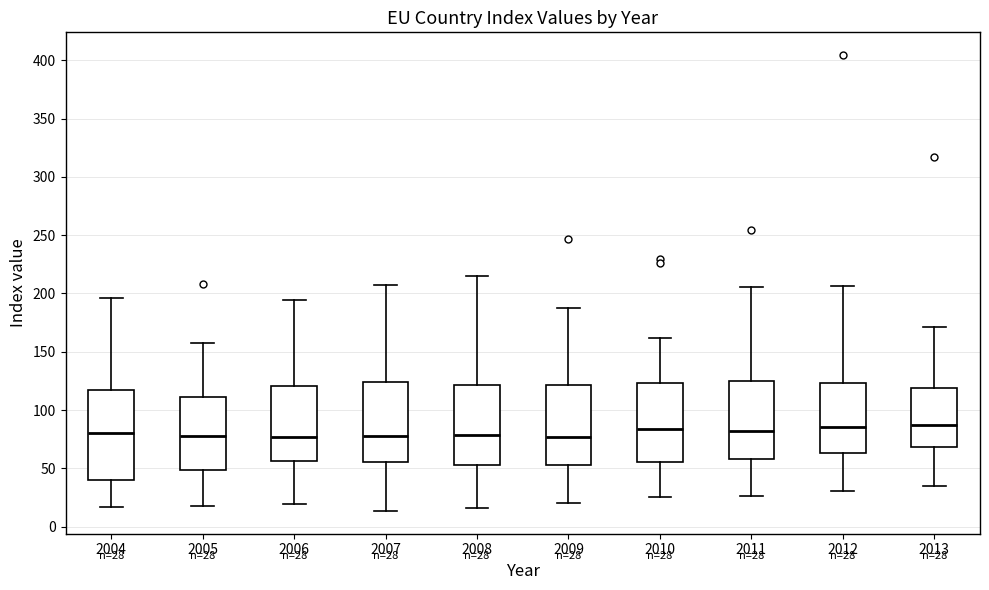

Which box is the tallest, from its lower edge to its upper edge?

2004